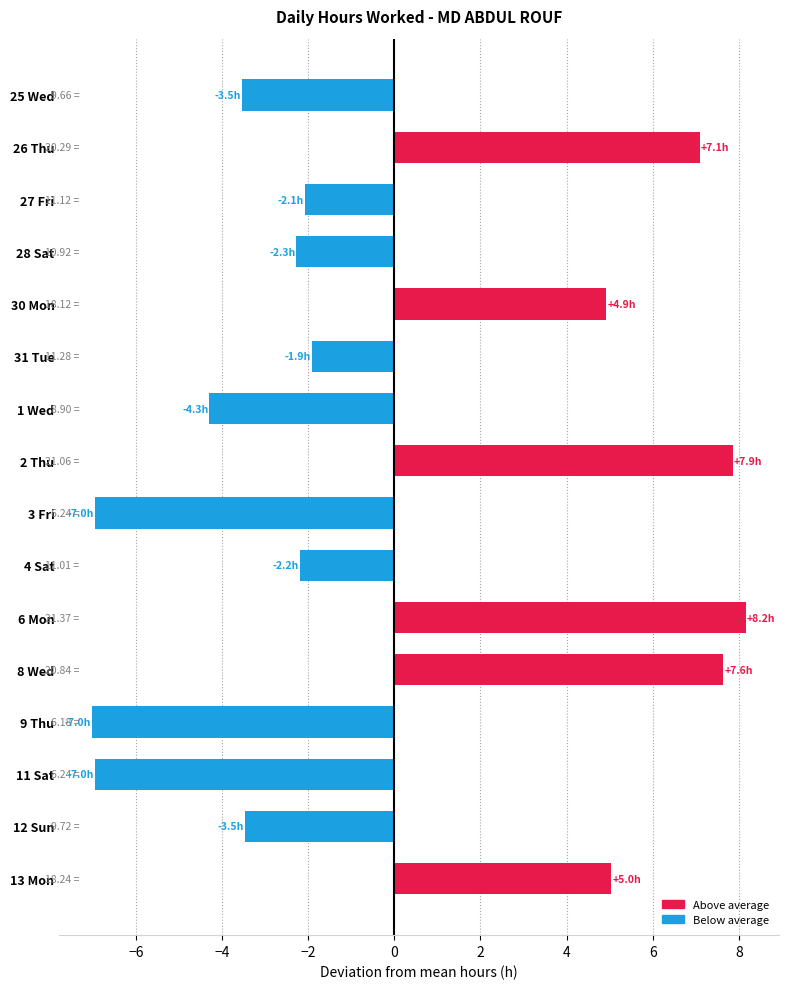

Which has a higher value, 3 Fri or 6 Mon?

6 Mon